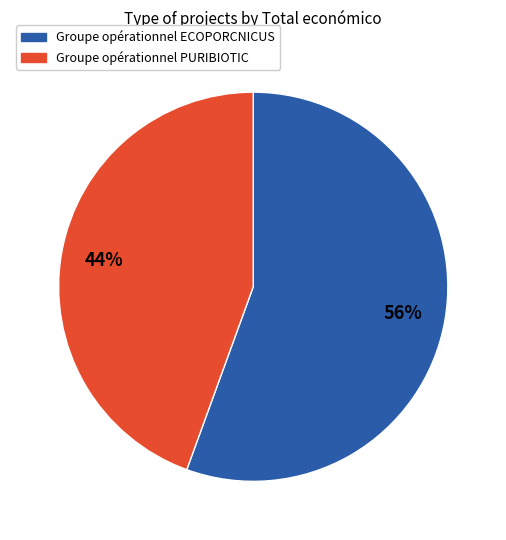

Which category has the smallest portion of the pie?

Groupe opérationnel PURIBIOTIC